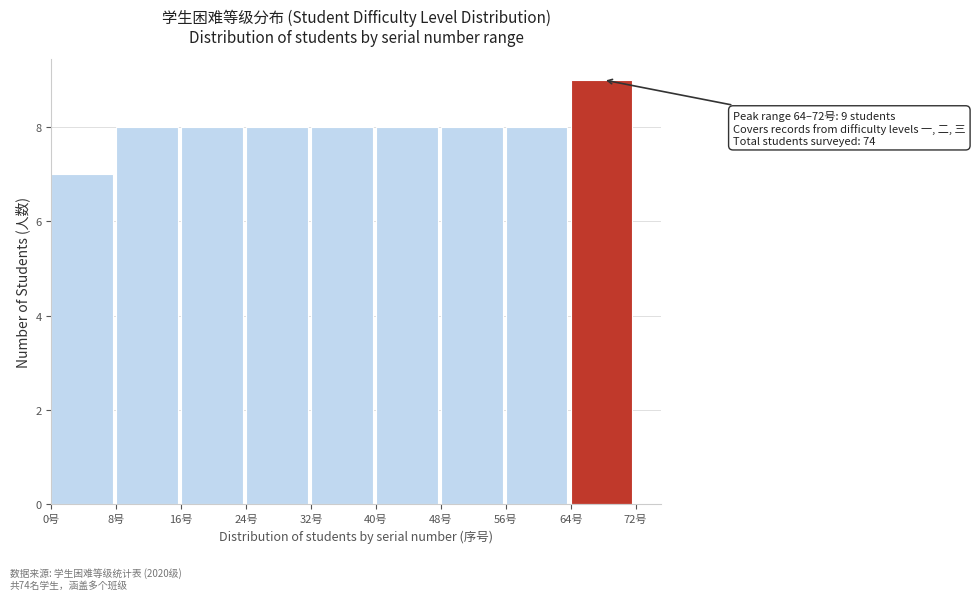

Which range on the x-axis has the tallest bar?

64 to 72